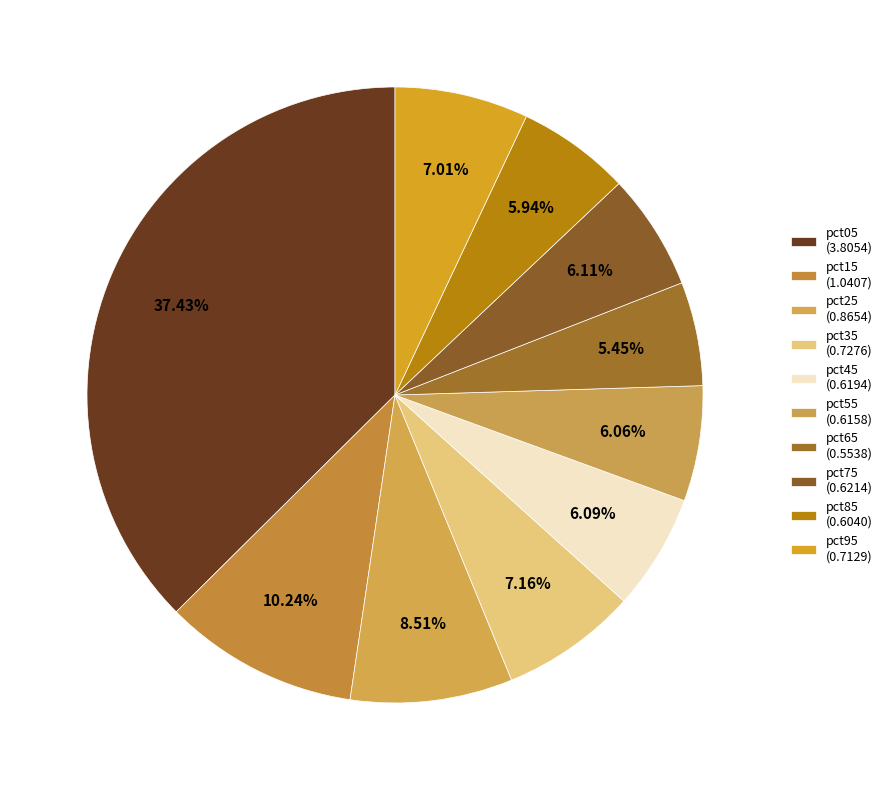

How many slices are in this pie chart?

10